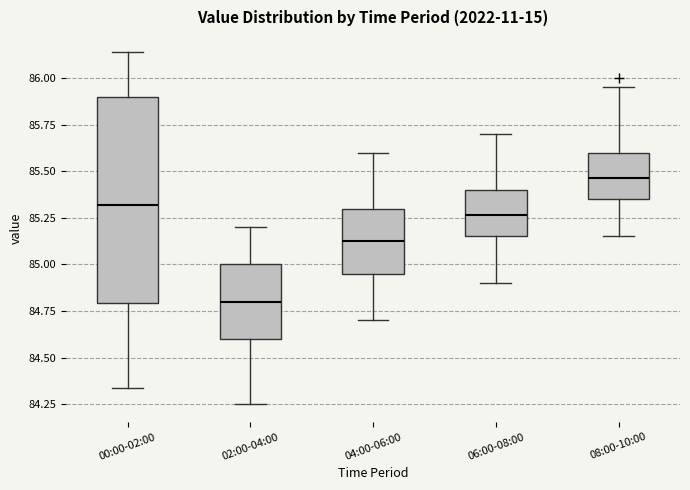

Comparing the boxes themselves (not the whiskers), which one is the tallest?

00:00-02:00